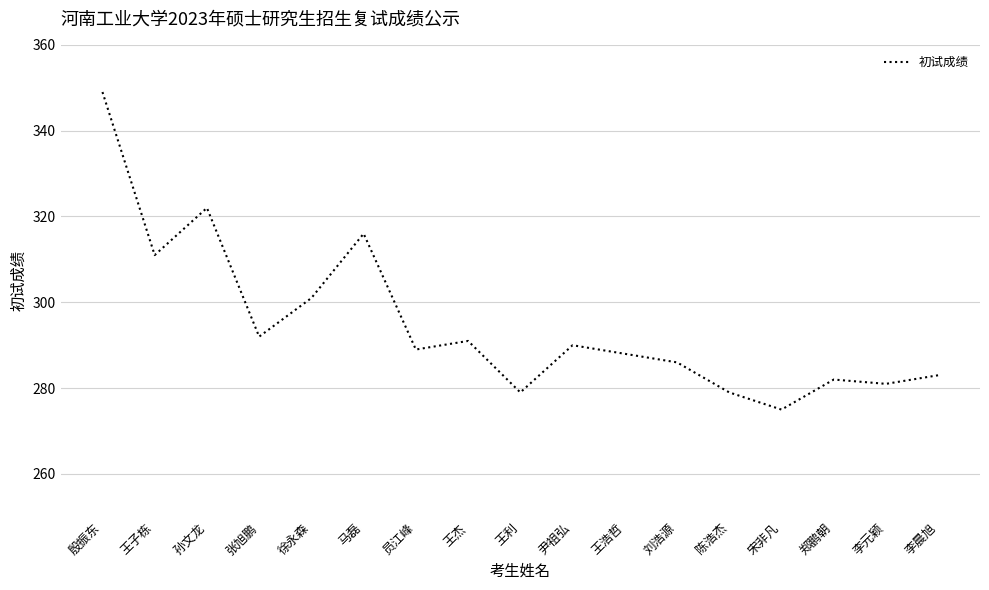

What is the ratio of the value at 员江峰 to the value at 陈浩杰?

1.0